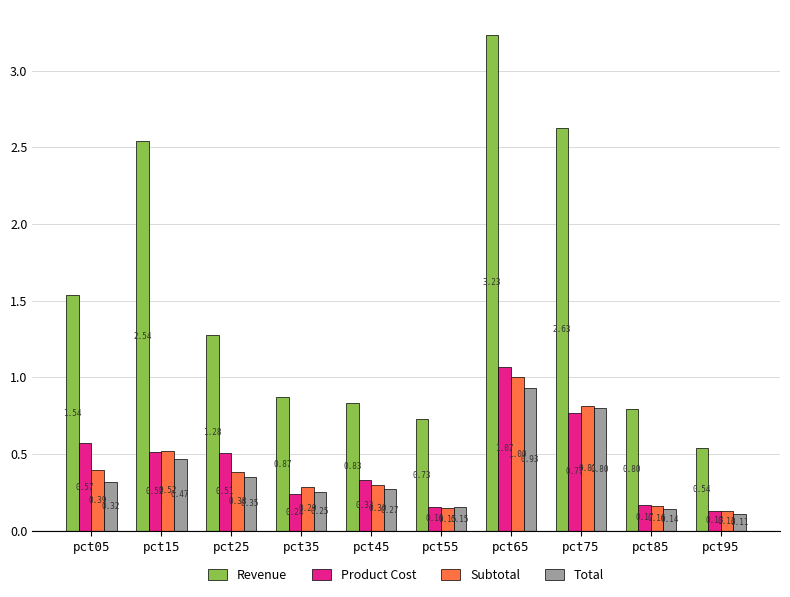

Which series changed the most between pct05 and pct35?

Revenue